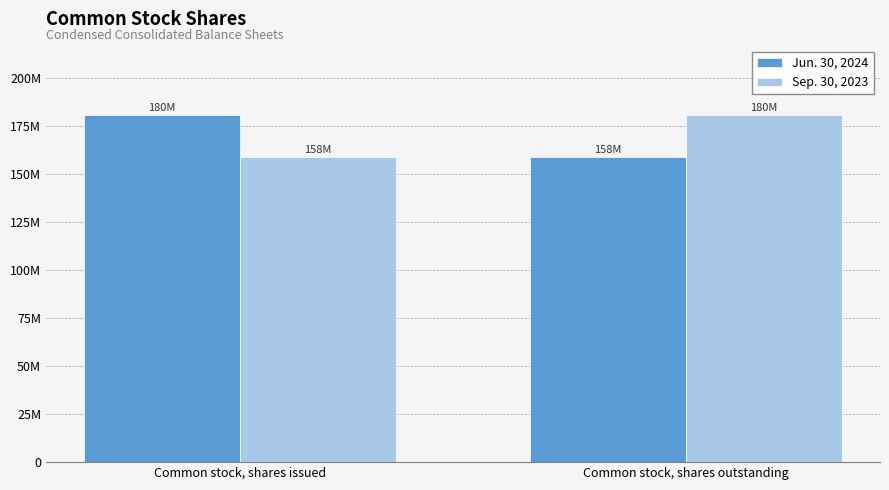

What is the sum of the Sep. 30, 2023 values at Common stock, shares outstanding and Common stock, shares issued?

339583205